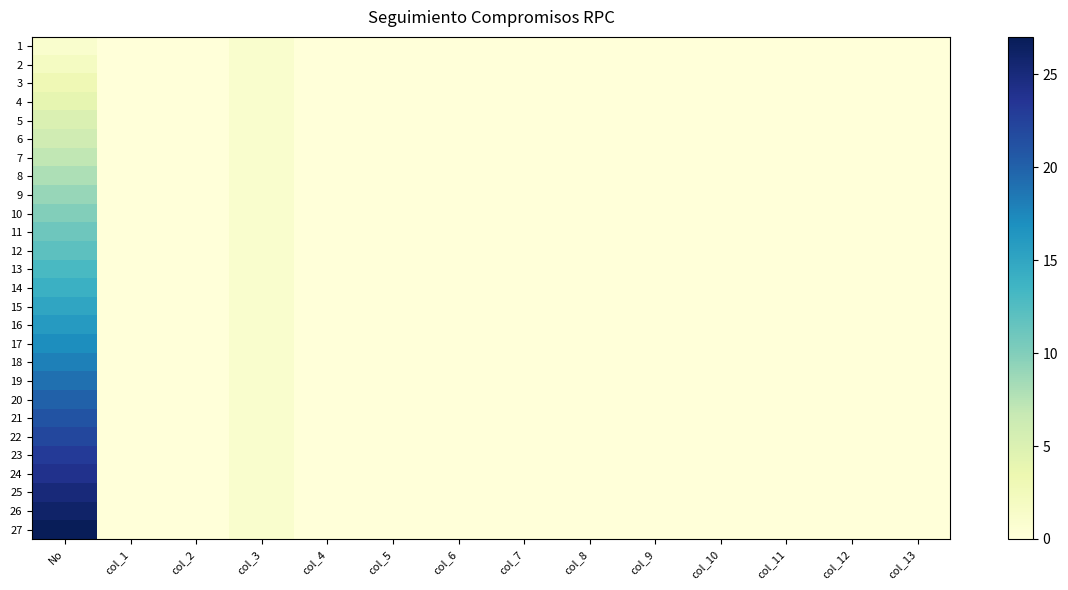

Reading left to right, what are all the values shown in this chart?

1: No=1	col_1=0	col_2=0	col_3=1	col_4=0	col_5=0	col_6=0	col_7=0	col_8=0	col_9=0	col_10=0	col_11=0	col_12=0	col_13=0
2: No=2	col_1=0	col_2=0	col_3=1	col_4=0	col_5=0	col_6=0	col_7=0	col_8=0	col_9=0	col_10=0	col_11=0	col_12=0	col_13=0
3: No=3	col_1=0	col_2=0	col_3=1	col_4=0	col_5=0	col_6=0	col_7=0	col_8=0	col_9=0	col_10=0	col_11=0	col_12=0	col_13=0
4: No=4	col_1=0	col_2=0	col_3=1	col_4=0	col_5=0	col_6=0	col_7=0	col_8=0	col_9=0	col_10=0	col_11=0	col_12=0	col_13=0
5: No=5	col_1=0	col_2=0	col_3=1	col_4=0	col_5=0	col_6=0	col_7=0	col_8=0	col_9=0	col_10=0	col_11=0	col_12=0	col_13=0
6: No=6	col_1=0	col_2=0	col_3=1	col_4=0	col_5=0	col_6=0	col_7=0	col_8=0	col_9=0	col_10=0	col_11=0	col_12=0	col_13=0
7: No=7	col_1=0	col_2=0	col_3=1	col_4=0	col_5=0	col_6=0	col_7=0	col_8=0	col_9=0	col_10=0	col_11=0	col_12=0	col_13=0
8: No=8	col_1=0	col_2=0	col_3=1	col_4=0	col_5=0	col_6=0	col_7=0	col_8=0	col_9=0	col_10=0	col_11=0	col_12=0	col_13=0
9: No=9	col_1=0	col_2=0	col_3=1	col_4=0	col_5=0	col_6=0	col_7=0	col_8=0	col_9=0	col_10=0	col_11=0	col_12=0	col_13=0
10: No=10	col_1=0	col_2=0	col_3=1	col_4=0	col_5=0	col_6=0	col_7=0	col_8=0	col_9=0	col_10=0	col_11=0	col_12=0	col_13=0
11: No=11	col_1=0	col_2=0	col_3=1	col_4=0	col_5=0	col_6=0	col_7=0	col_8=0	col_9=0	col_10=0	col_11=0	col_12=0	col_13=0
12: No=12	col_1=0	col_2=0	col_3=1	col_4=0	col_5=0	col_6=0	col_7=0	col_8=0	col_9=0	col_10=0	col_11=0	col_12=0	col_13=0
13: No=13	col_1=0	col_2=0	col_3=1	col_4=0	col_5=0	col_6=0	col_7=0	col_8=0	col_9=0	col_10=0	col_11=0	col_12=0	col_13=0
14: No=14	col_1=0	col_2=0	col_3=1	col_4=0	col_5=0	col_6=0	col_7=0	col_8=0	col_9=0	col_10=0	col_11=0	col_12=0	col_13=0
15: No=15	col_1=0	col_2=0	col_3=1	col_4=0	col_5=0	col_6=0	col_7=0	col_8=0	col_9=0	col_10=0	col_11=0	col_12=0	col_13=0
16: No=16	col_1=0	col_2=0	col_3=1	col_4=0	col_5=0	col_6=0	col_7=0	col_8=0	col_9=0	col_10=0	col_11=0	col_12=0	col_13=0
17: No=17	col_1=0	col_2=0	col_3=1	col_4=0	col_5=0	col_6=0	col_7=0	col_8=0	col_9=0	col_10=0	col_11=0	col_12=0	col_13=0
18: No=18	col_1=0	col_2=0	col_3=1	col_4=0	col_5=0	col_6=0	col_7=0	col_8=0	col_9=0	col_10=0	col_11=0	col_12=0	col_13=0
19: No=19	col_1=0	col_2=0	col_3=1	col_4=0	col_5=0	col_6=0	col_7=0	col_8=0	col_9=0	col_10=0	col_11=0	col_12=0	col_13=0
20: No=20	col_1=0	col_2=0	col_3=1	col_4=0	col_5=0	col_6=0	col_7=0	col_8=0	col_9=0	col_10=0	col_11=0	col_12=0	col_13=0
21: No=21	col_1=0	col_2=0	col_3=1	col_4=0	col_5=0	col_6=0	col_7=0	col_8=0	col_9=0	col_10=0	col_11=0	col_12=0	col_13=0
22: No=22	col_1=0	col_2=0	col_3=1	col_4=0	col_5=0	col_6=0	col_7=0	col_8=0	col_9=0	col_10=0	col_11=0	col_12=0	col_13=0
23: No=23	col_1=0	col_2=0	col_3=1	col_4=0	col_5=0	col_6=0	col_7=0	col_8=0	col_9=0	col_10=0	col_11=0	col_12=0	col_13=0
24: No=24	col_1=0	col_2=0	col_3=1	col_4=0	col_5=0	col_6=0	col_7=0	col_8=0	col_9=0	col_10=0	col_11=0	col_12=0	col_13=0
25: No=25	col_1=0	col_2=0	col_3=1	col_4=0	col_5=0	col_6=0	col_7=0	col_8=0	col_9=0	col_10=0	col_11=0	col_12=0	col_13=0
26: No=26	col_1=0	col_2=0	col_3=1	col_4=0	col_5=0	col_6=0	col_7=0	col_8=0	col_9=0	col_10=0	col_11=0	col_12=0	col_13=0
27: No=27	col_1=0	col_2=0	col_3=1	col_4=0	col_5=0	col_6=0	col_7=0	col_8=0	col_9=0	col_10=0	col_11=0	col_12=0	col_13=0